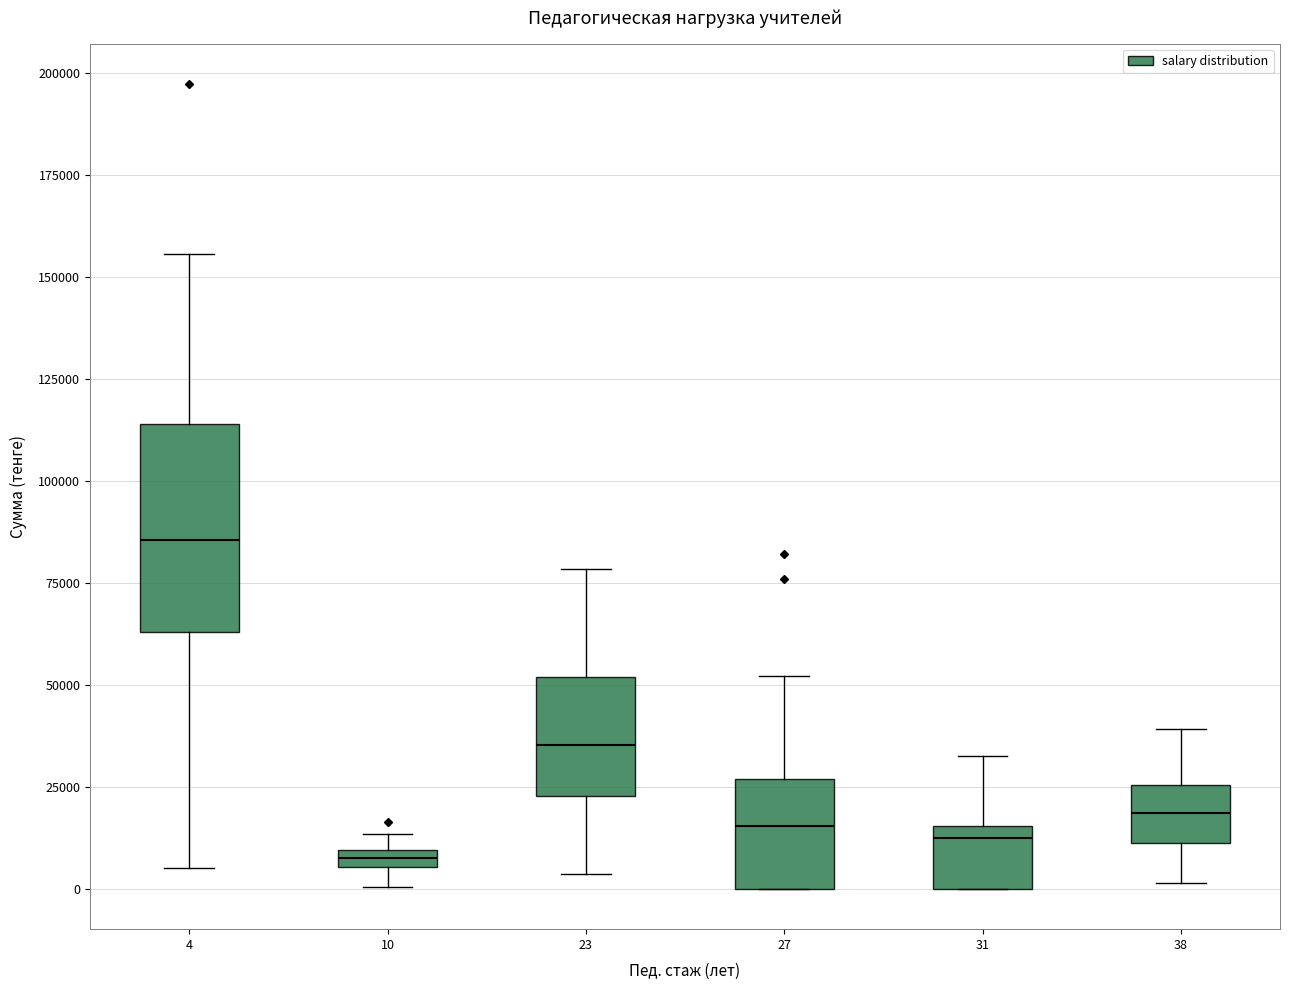

Which box is the tallest, from its lower edge to its upper edge?

4